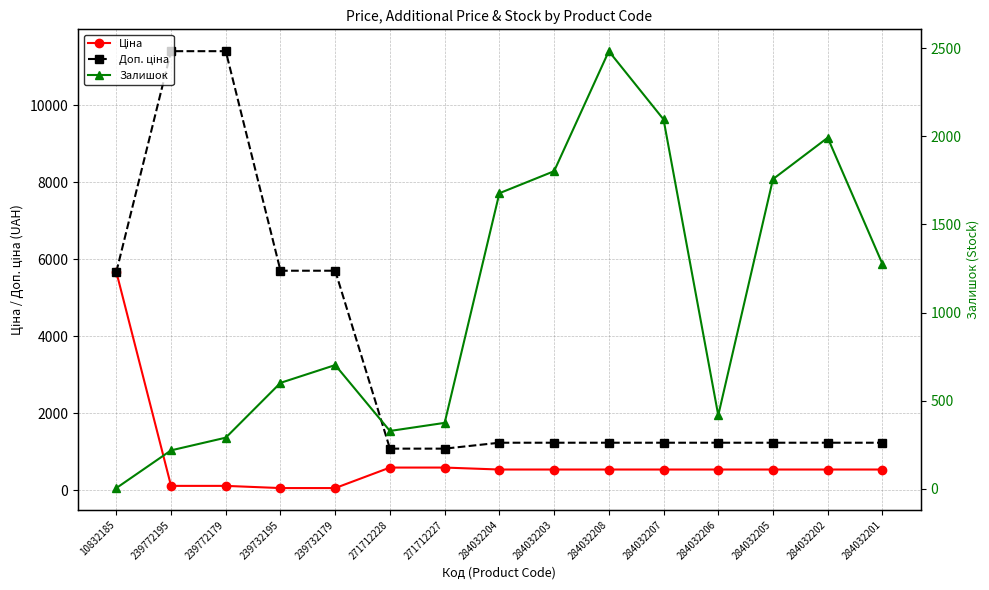

What position from the left is 284032205?

13